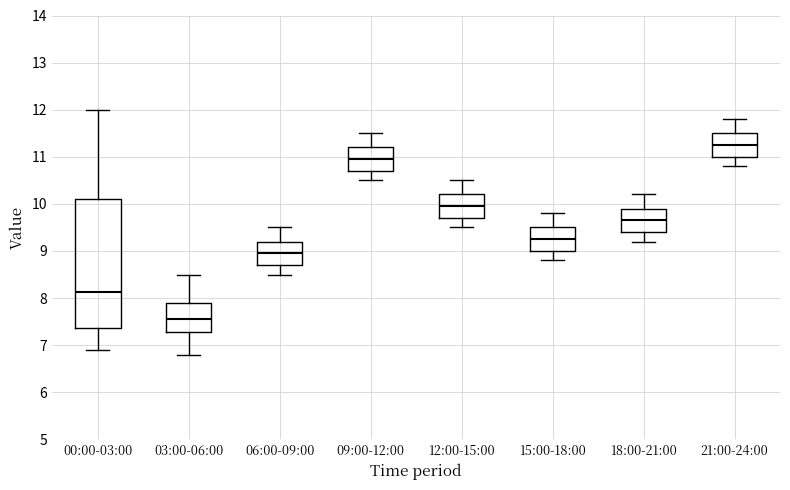

Comparing the boxes themselves (not the whiskers), which one is the tallest?

00:00-03:00